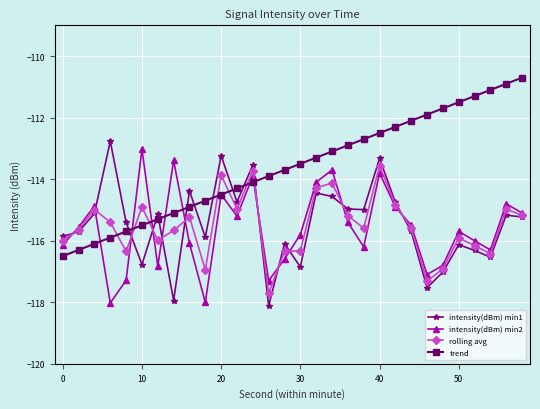

How many intersections are there between trend and rolling avg?

7